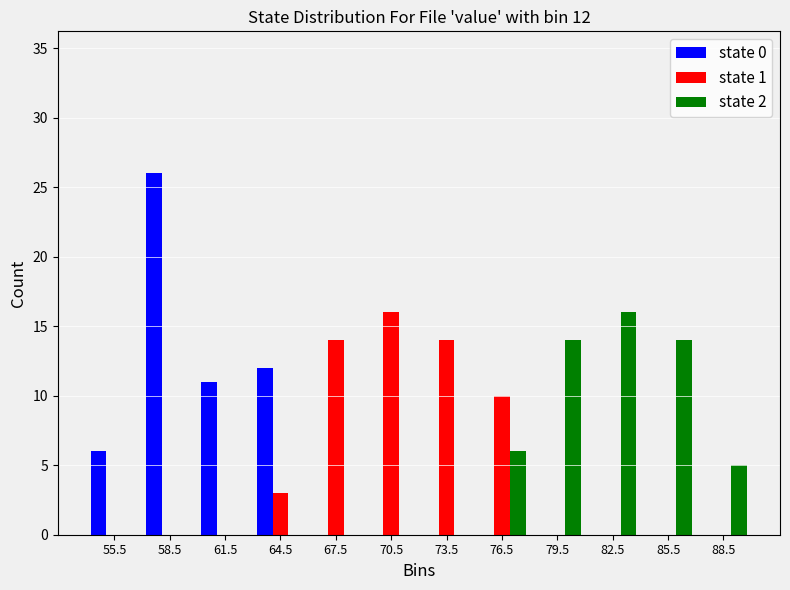

In the state 1 series, which range on the x-axis has the tallest bar?

69 to 72